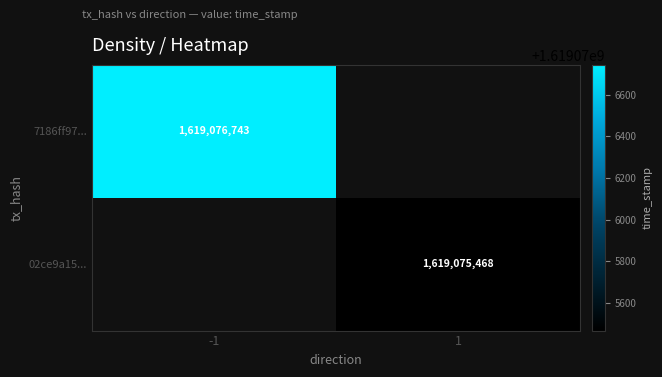

List the series in order of their overall mean, highest first.

7186ff976863e2d407bafa8c8718028f84bfe4d, 02ce9a15f07cdfe7c08839d51ac90666f119f7f